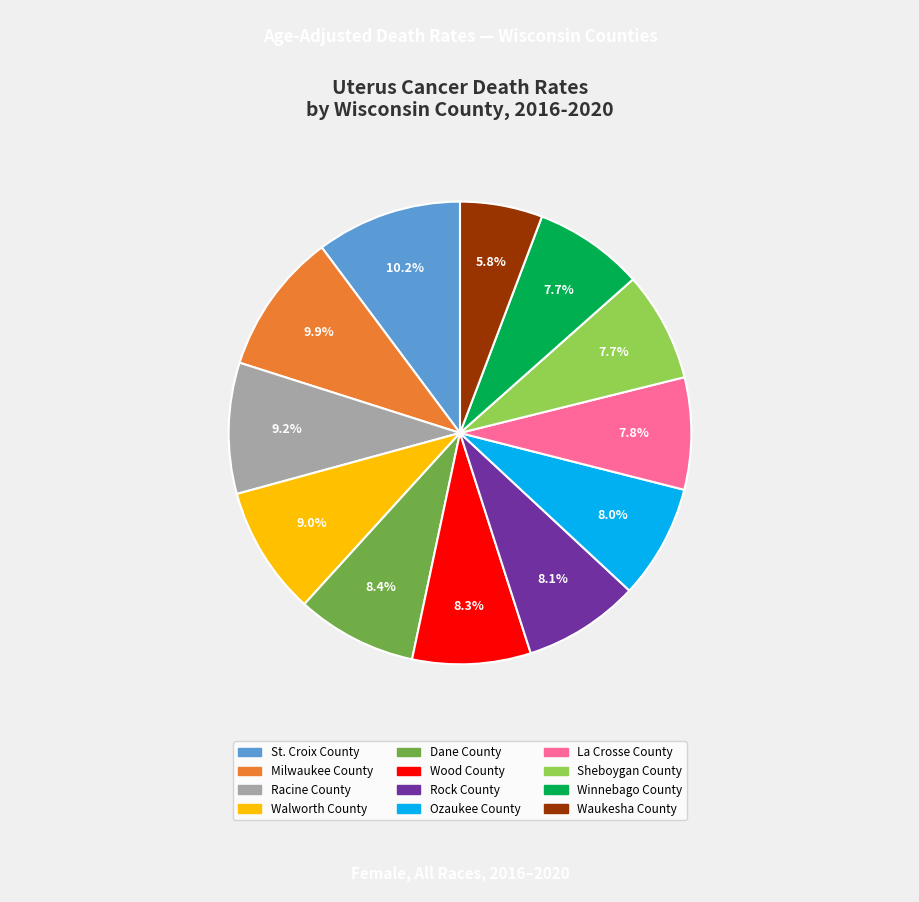

What is the ratio of the value at Wood County to the value at Winnebago County?

1.1